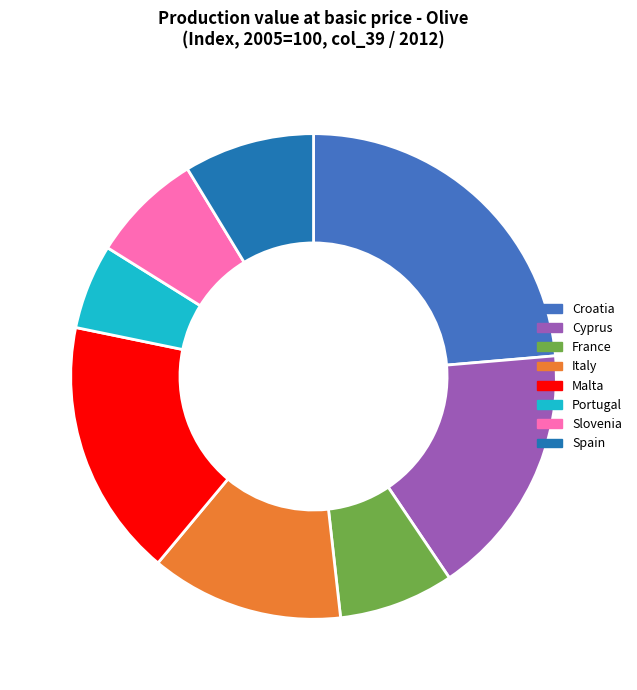

True or false: Cyprus accounts for 17% of the total.

True